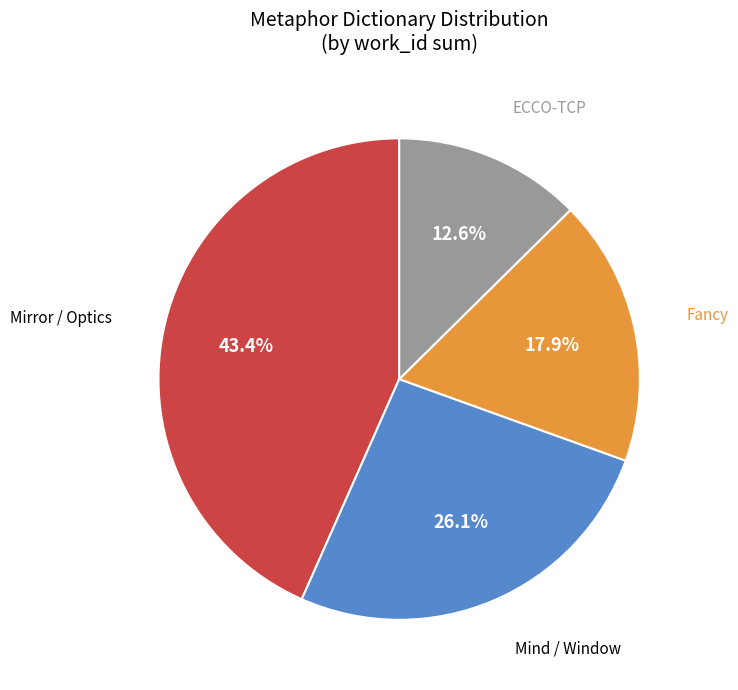

Rank the categories by value from highest to lowest.

Mirror / Optics, Mind / Window, Fancy, ECCO-TCP